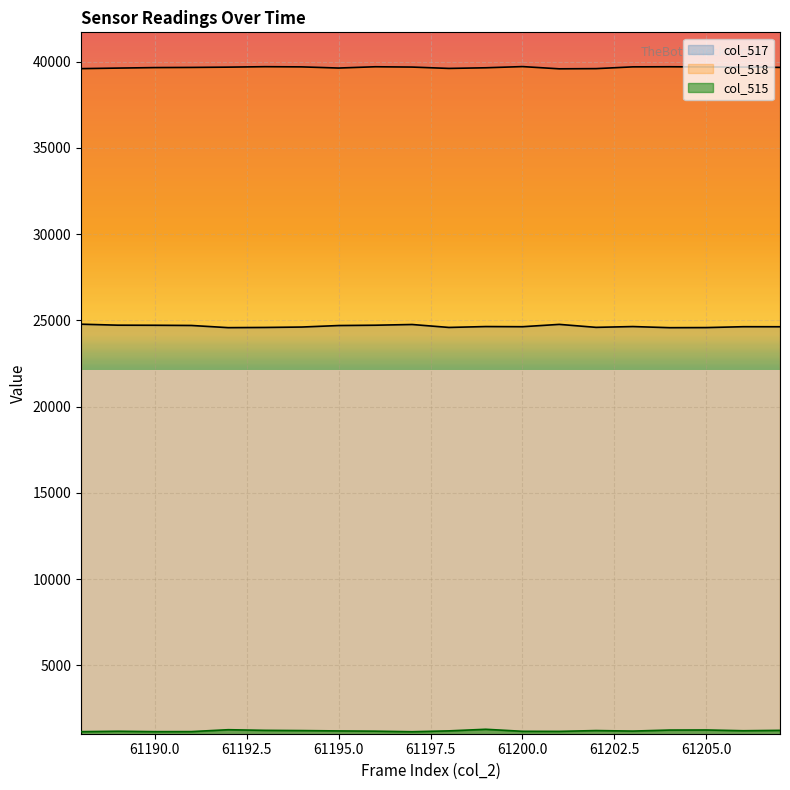

Reading right to left, list all the values displayed in this chart.

col_517: 24632	24634	24584	24578	24643	24597	24769	24634	24643	24592	24762	24721	24702	24615	24591	24580	24706	24718	24723	24780
col_518: 39663	39683	39689	39700	39694	39592	39581	39710	39641	39604	39682	39700	39626	39693	39704	39678	39661	39652	39623	39591
col_515: 1240	1218	1262	1257	1198	1228	1181	1185	1302	1210	1161	1193	1207	1227	1240	1277	1168	1165	1189	1164